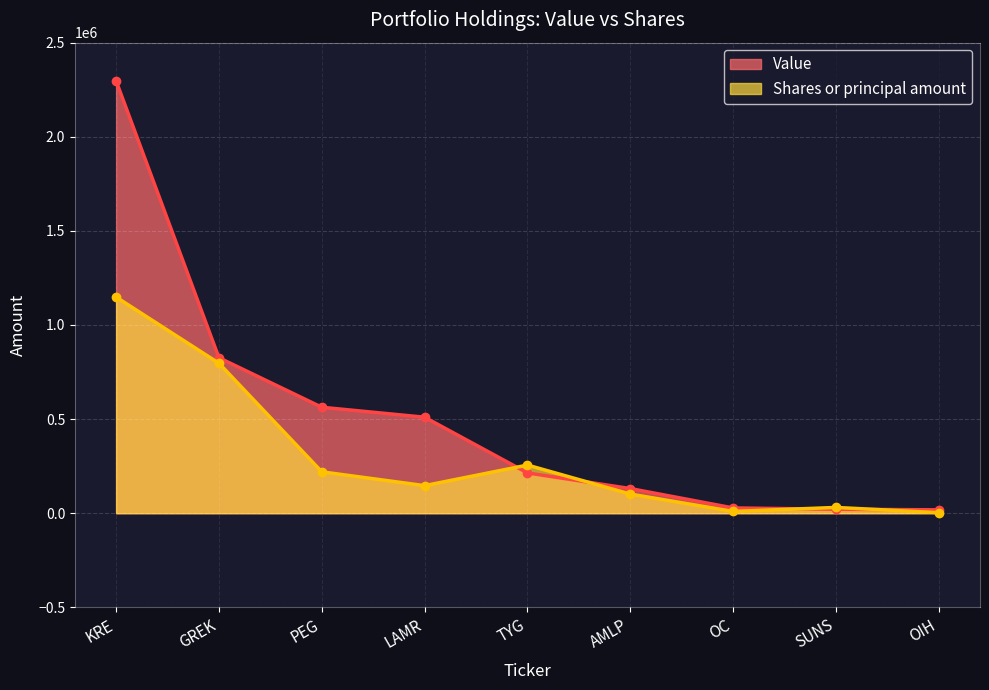

What is the approximate value of Shares or principal amount at LAMR?

146525.1